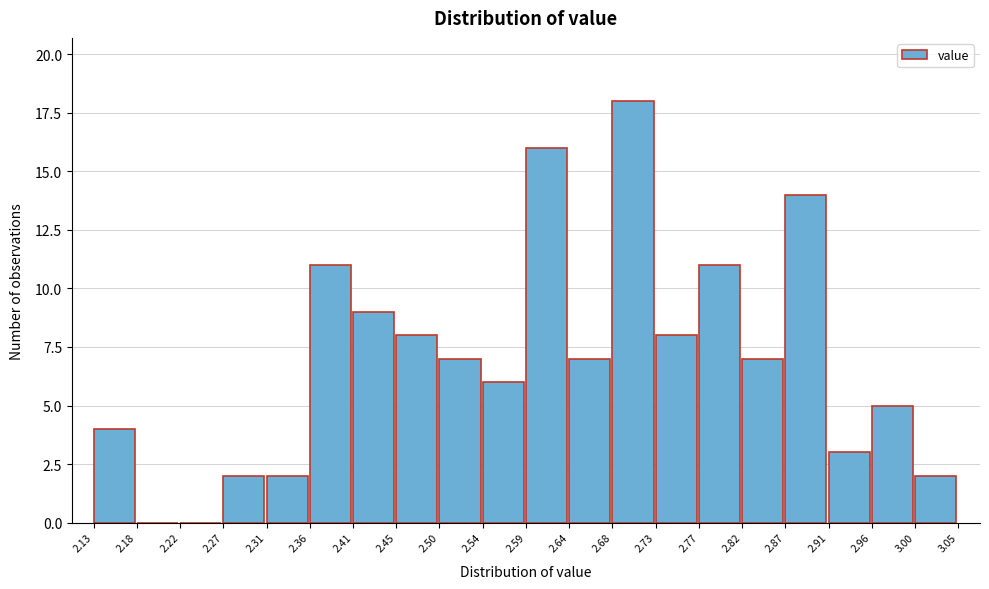

Reading left to right, transcribe this chart: for each bar, give the range it covers on the x-axis and its height. The values are not printed on the chart, so give them approximately, as read against the axis.

2.13 to 2.18: 4
2.18 to 2.22: 0
2.22 to 2.27: 0
2.27 to 2.31: 2
2.31 to 2.36: 2
2.36 to 2.41: 11
2.41 to 2.45: 9
2.45 to 2.50: 8
2.50 to 2.54: 7
2.54 to 2.59: 6
2.59 to 2.64: 16
2.64 to 2.68: 7
2.68 to 2.73: 18
2.73 to 2.77: 8
2.77 to 2.82: 11
2.82 to 2.87: 7
2.87 to 2.91: 14
2.91 to 2.96: 3
2.96 to 3.00: 5
3.00 to 3.05: 2